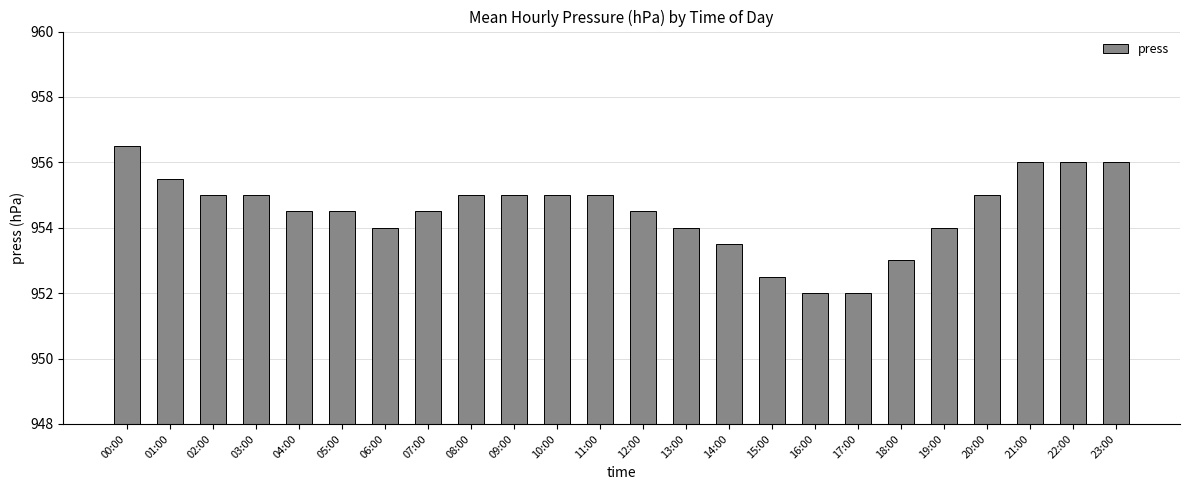

Between 08:00 and 14:00, which is larger?

08:00